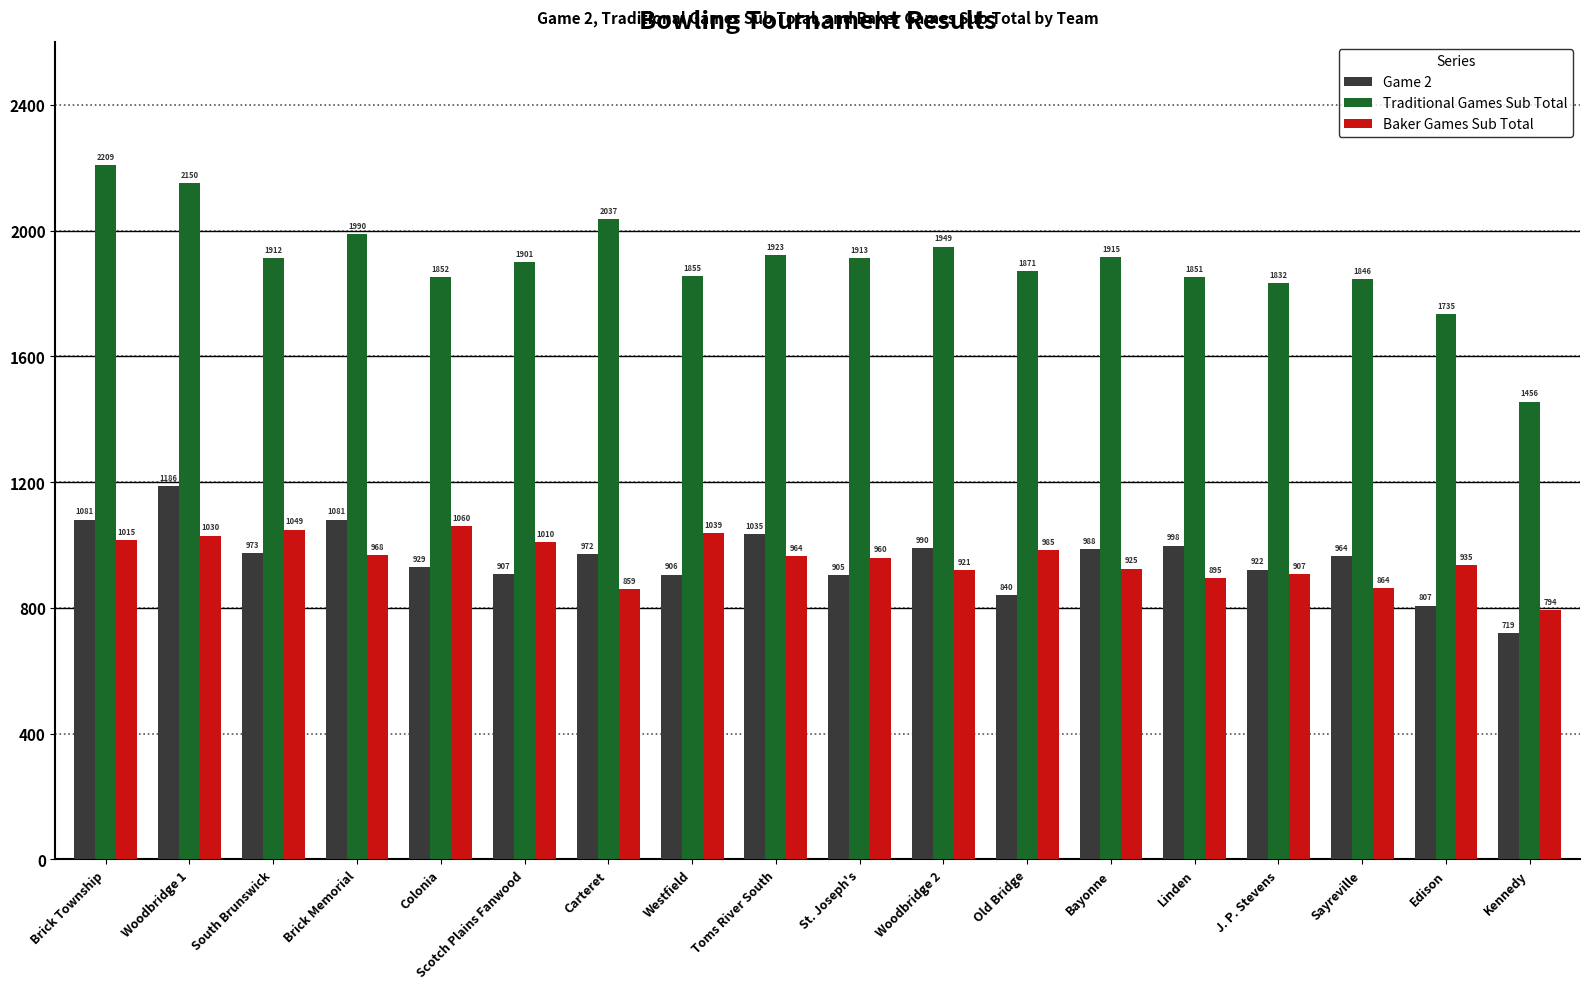

At how many categories does at least one series exceed 2036?

3